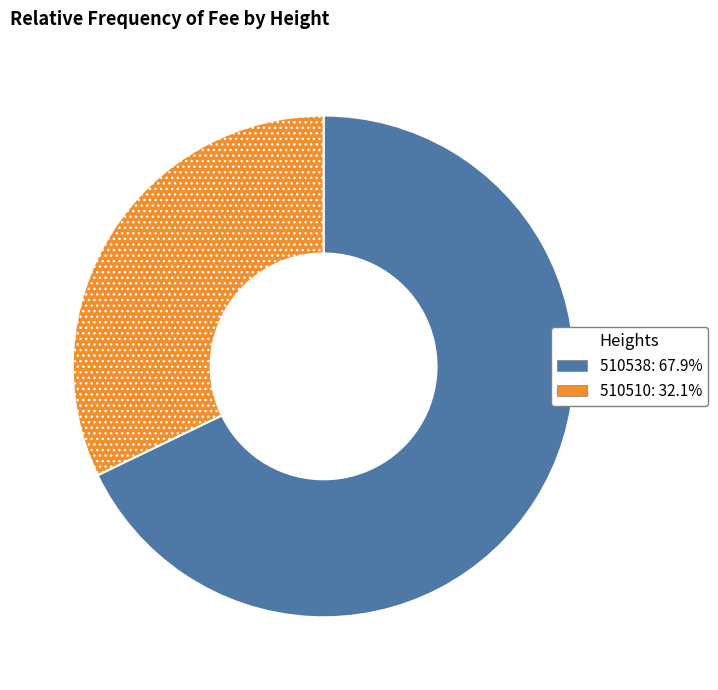

How many slices are in this pie chart?

2